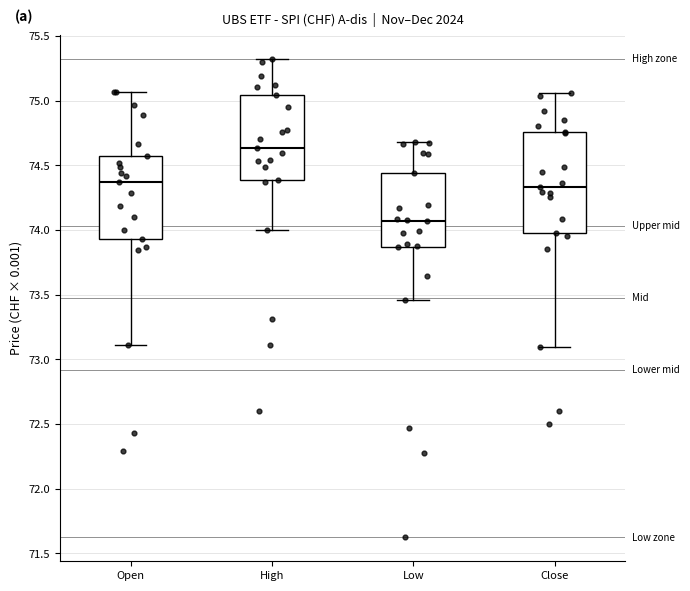

Which box's median line is the lowest?

Low